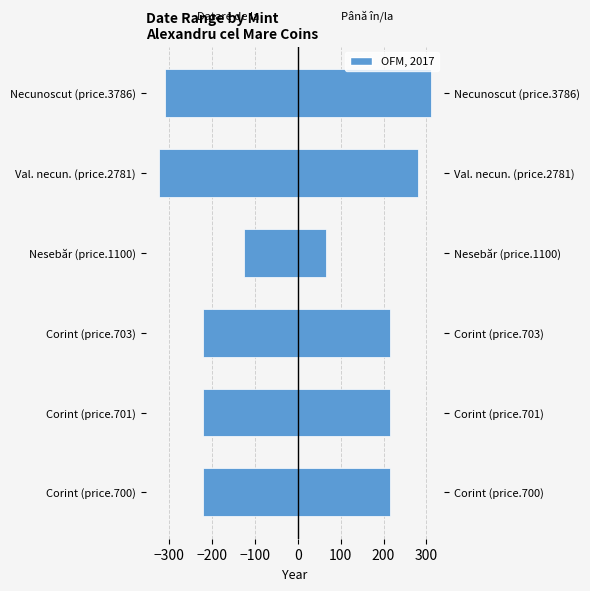

What is the value of the Până în/la (datare) bar at the 6th from the left?

310